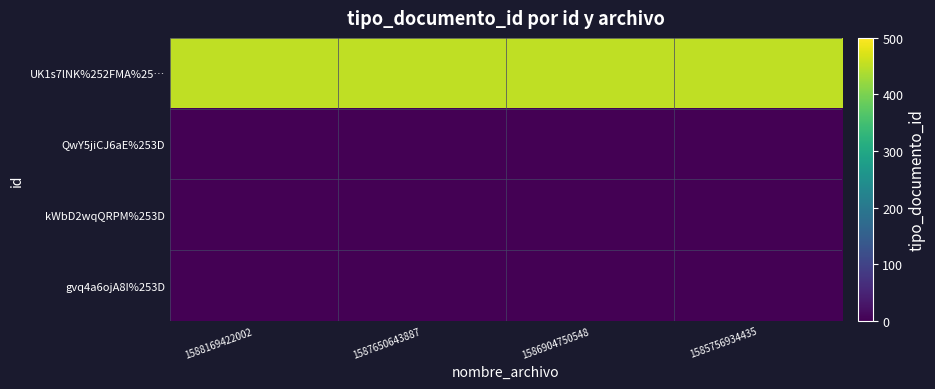

Rank the series by their maximum value, from highest to lowest.

UK1s7lNK%252FMA%25…, QwY5jiCJ6aE%253D, kWbD2wqQRPM%253D, gvq4a6ojA8I%253D